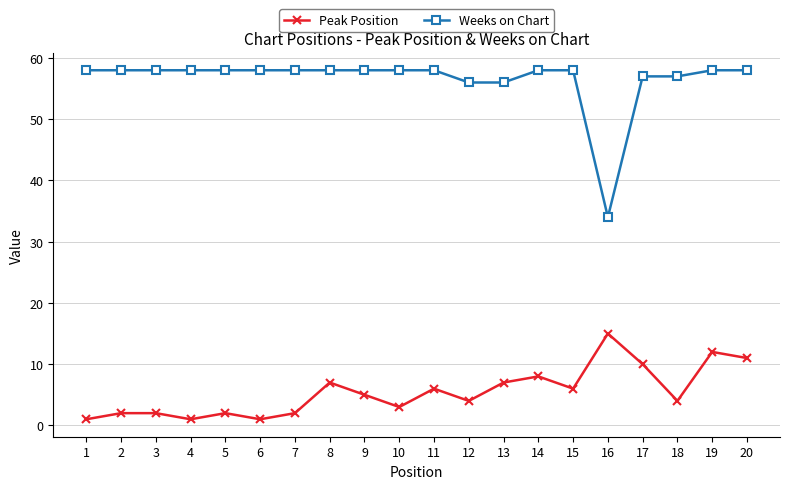

The value of Peak Position at 18 is 4. True or false?

True